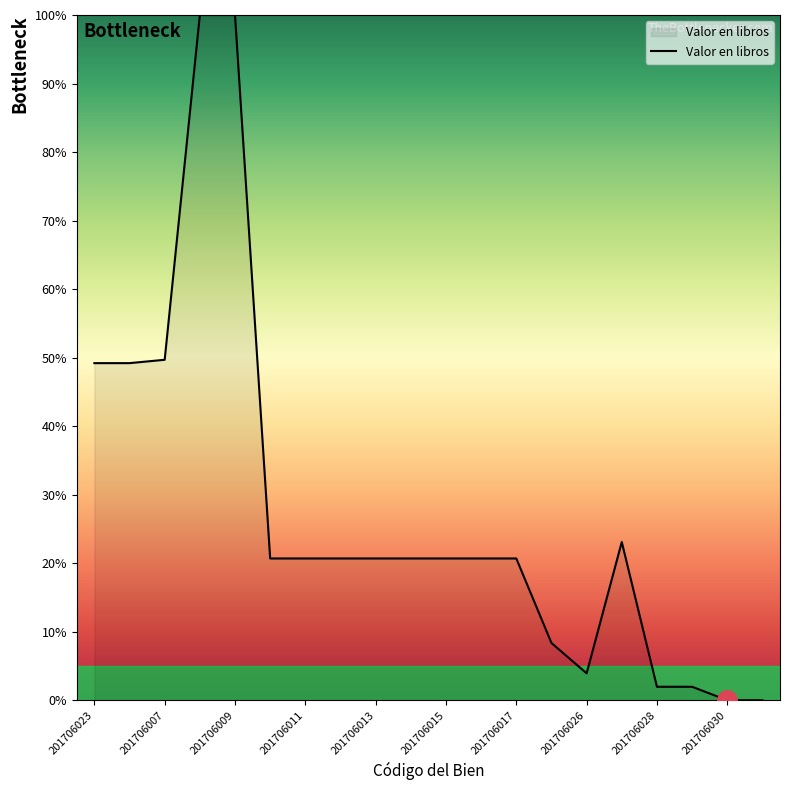

The chart shows a value of 20.7 at 201706015. True or false?

True